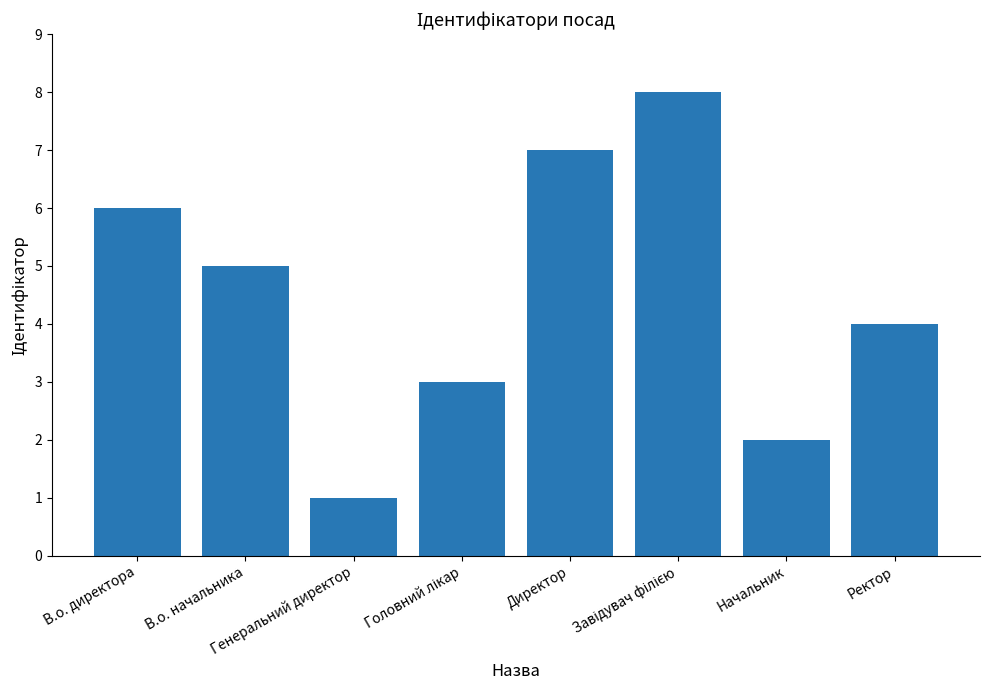

Which category has the lowest value across all series?

Генеральний директор